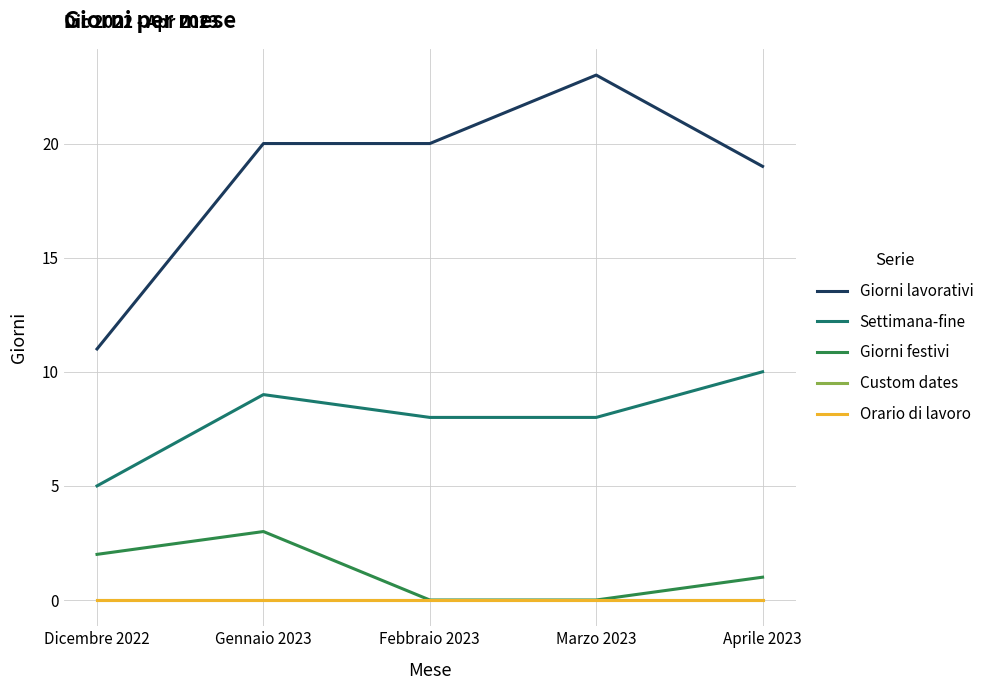

Is this an area chart (filled region under the line)?

No